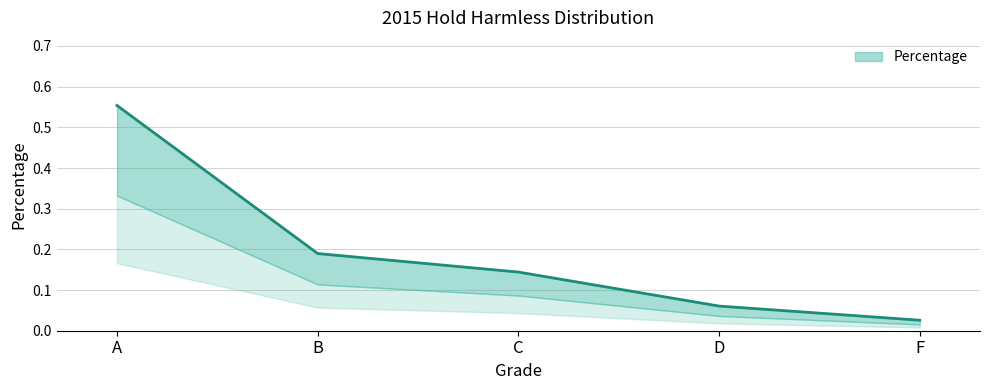

The chart shows a value of 0.2 at B. True or false?

True